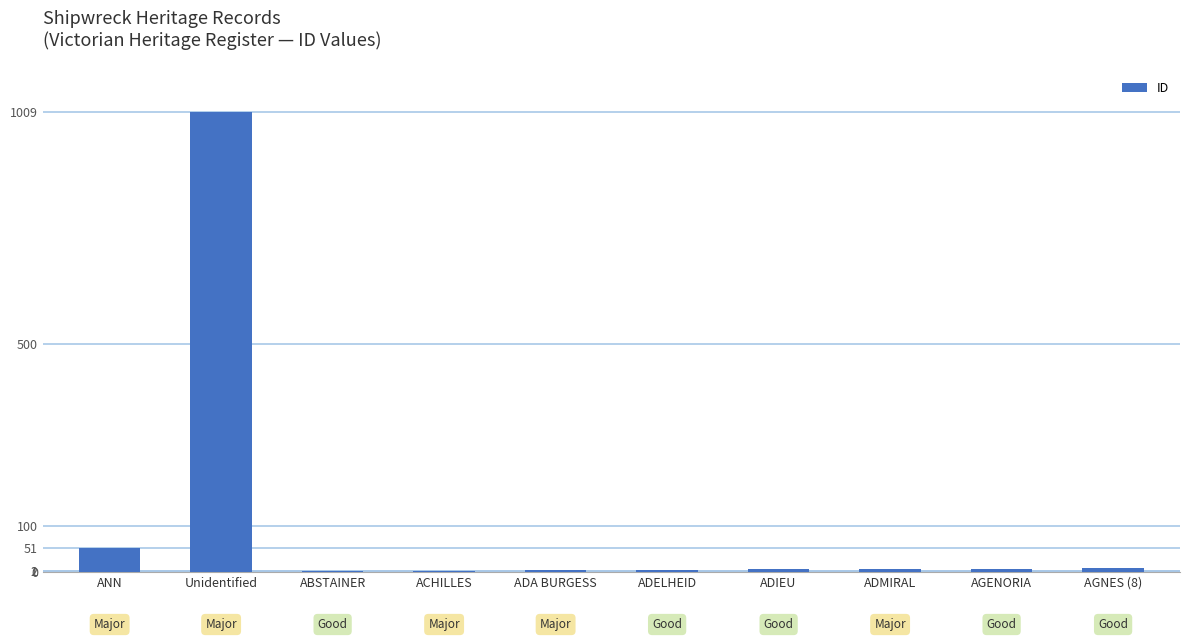

The chart shows a value of 429 at Unidentified. True or false?

False